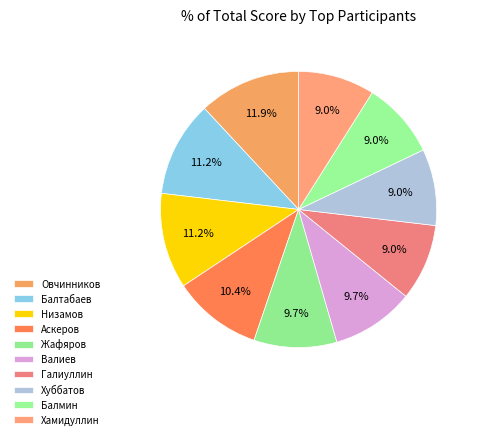

What is the largest slice in the pie chart?

Овчинников